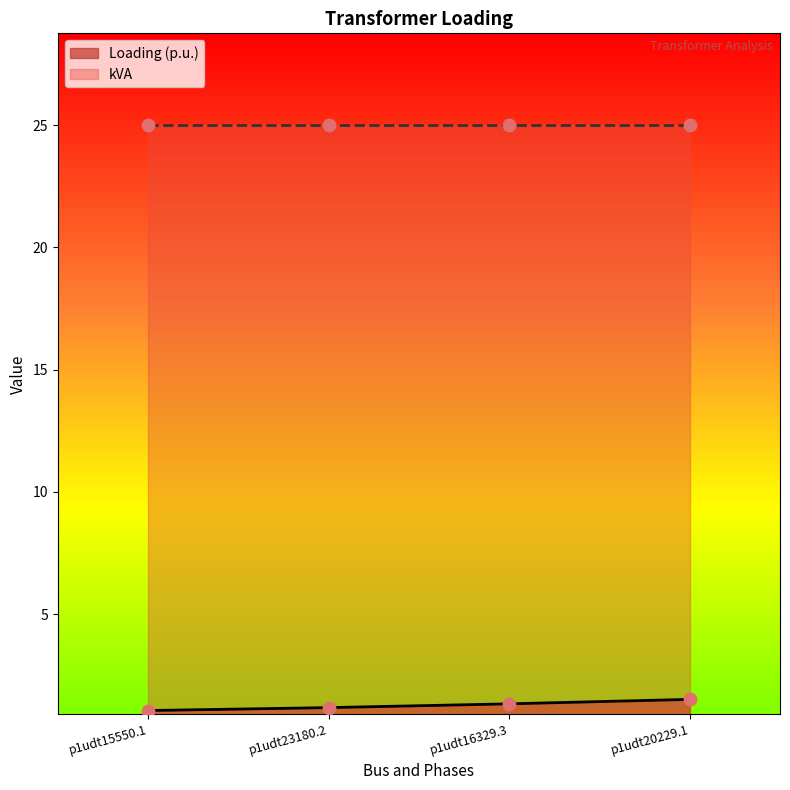

What is the change in value from p1udt16329.3 to p1udt20229.1?

+0.2